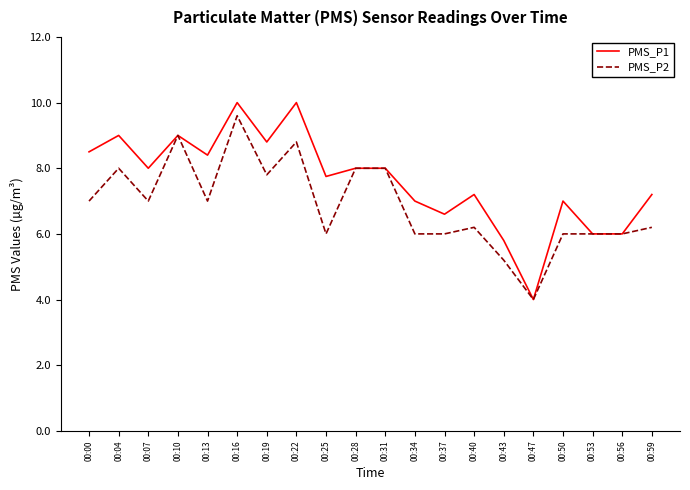

What is the greatest value displayed?

10.0